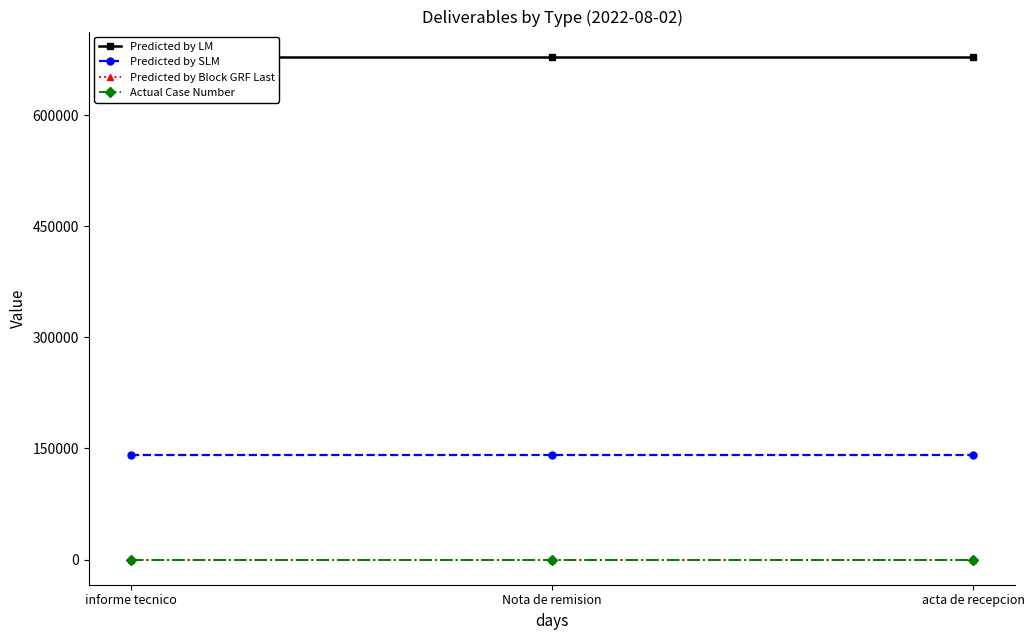

What is the value of the Predicted by LM point at the 3rd from the left?

679011